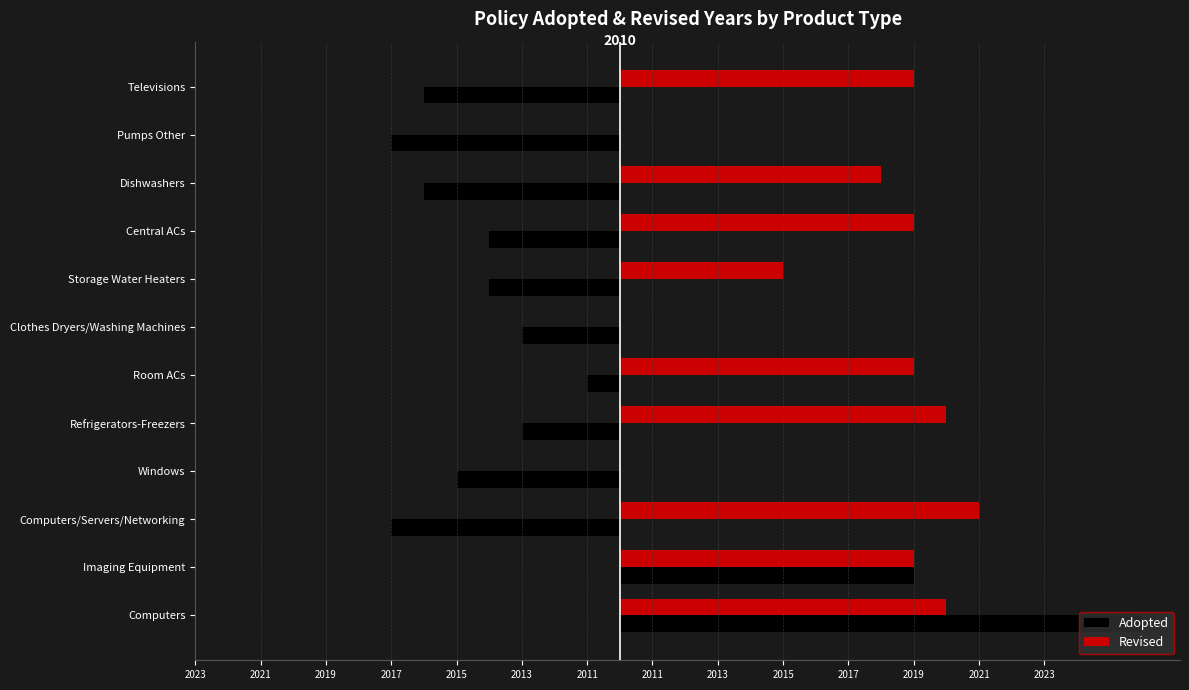

What are all the series names shown in the legend?

Adopted, Revised